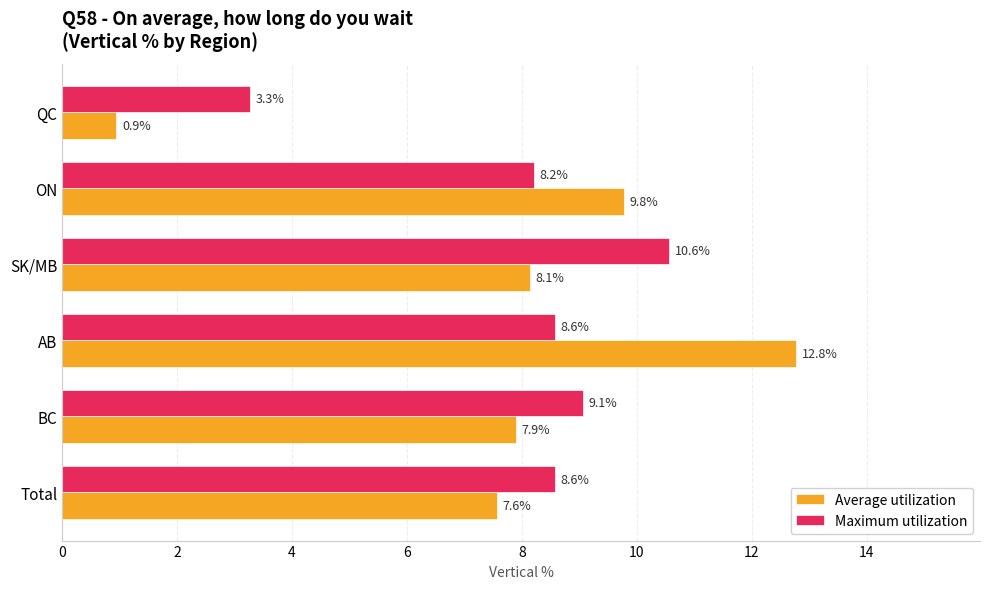

What is the approximate value of Maximum utilization at ON?

8.2